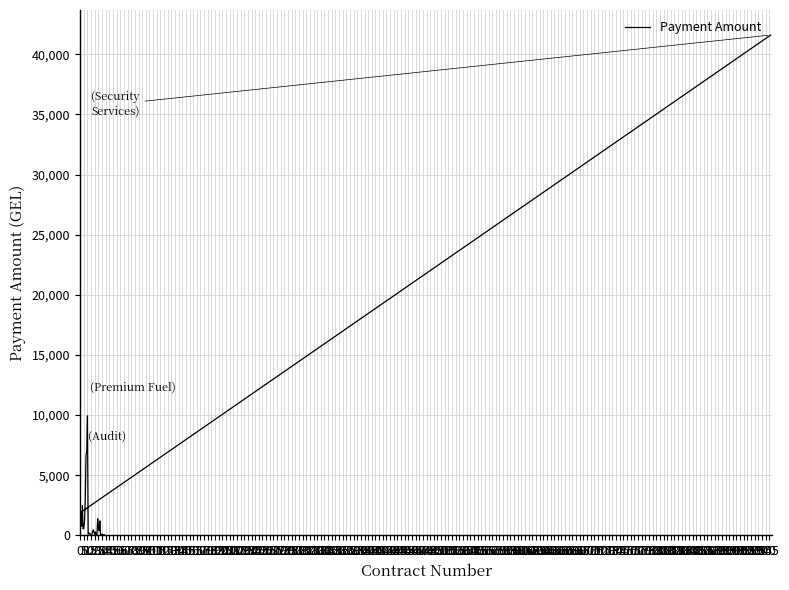

Read the value at 40.

7017.3